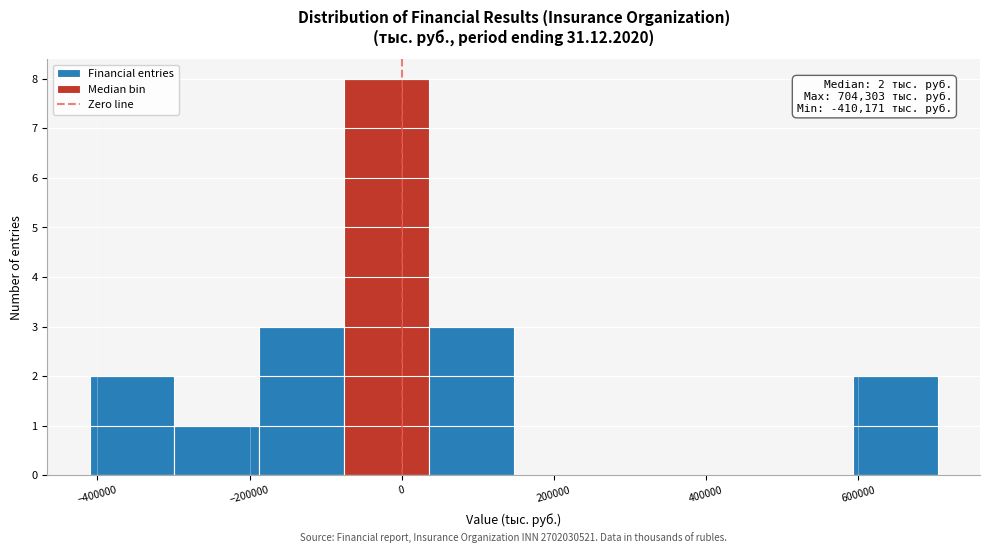

Over which range of the x-axis is the bar tallest?

-80000 to 40000